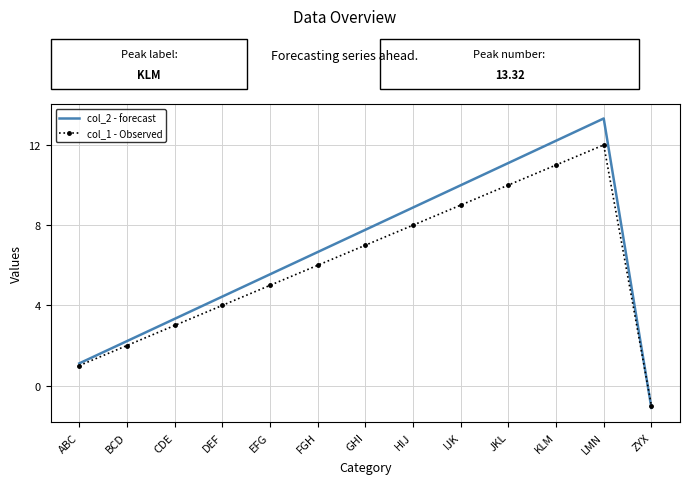

How many values in the col_1 - Observed series are below 6?

6